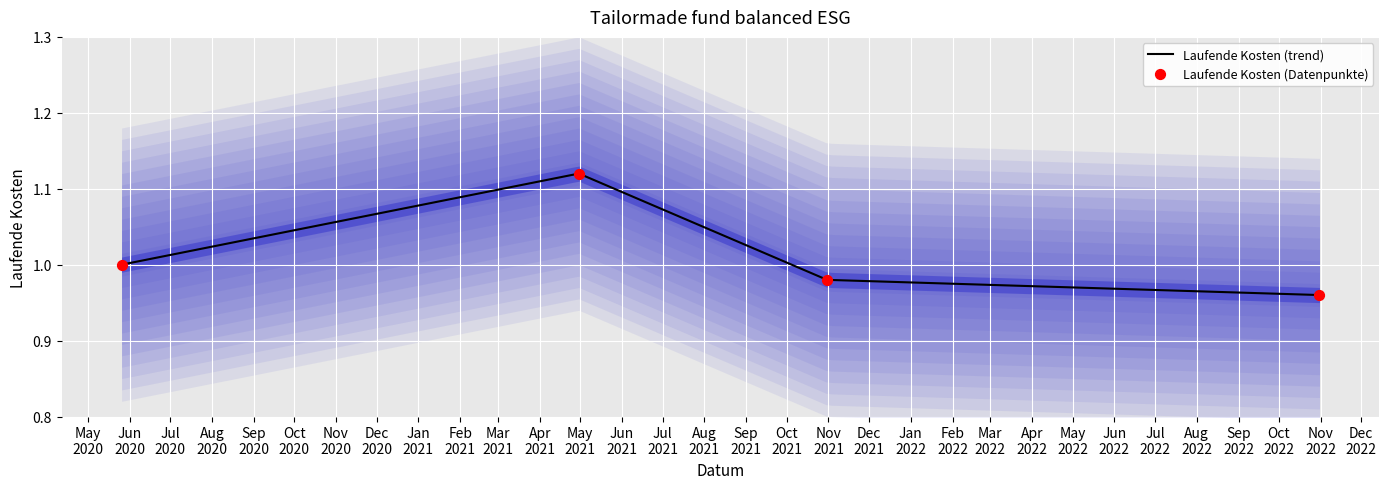

Which has a higher value, 2020-05-26 or 2021-04-30?

2021-04-30